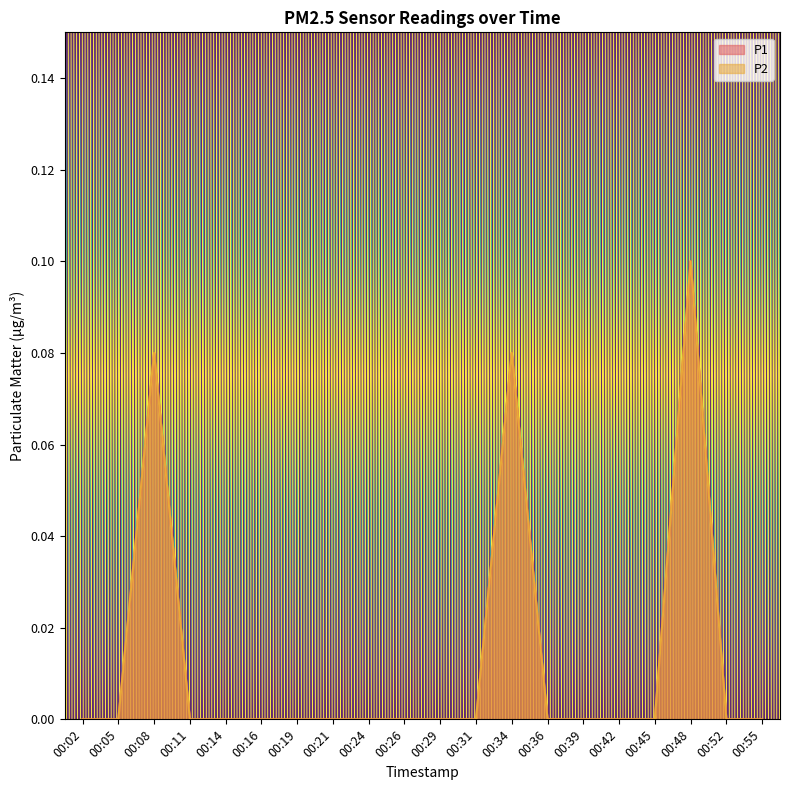

Where is P2 nearest to the value 0?

00:02